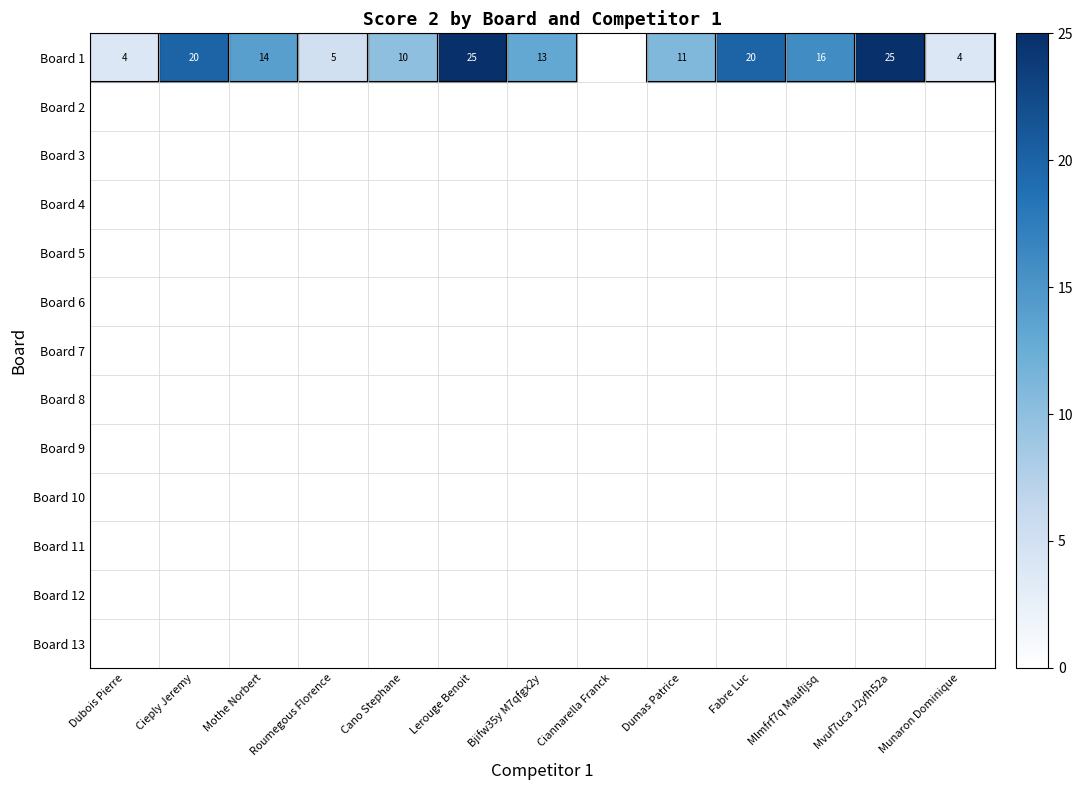

How many categories are shown in the chart?

13